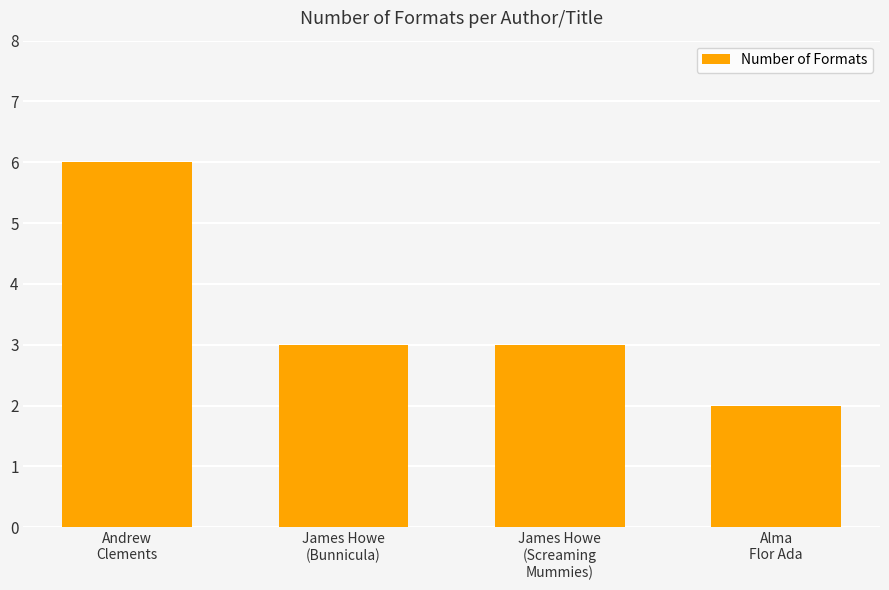

What is the change in value from Andrew
Clements to James Howe
(Screaming
Mummies)?

-3